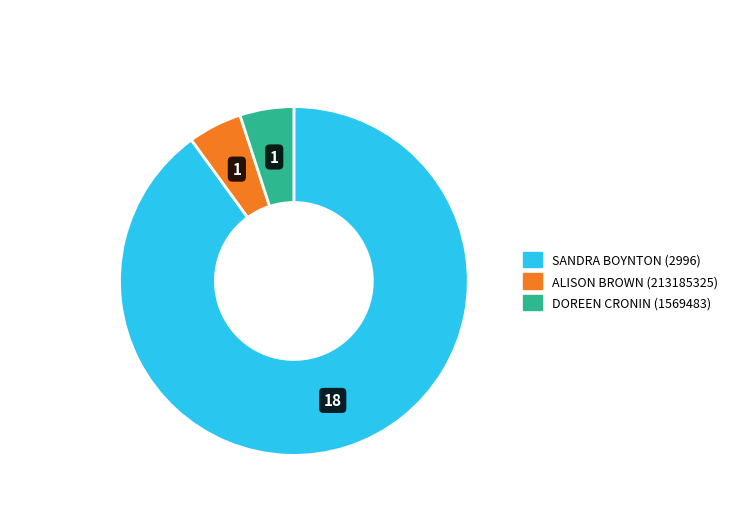

Is there a majority slice in this chart?

Yes